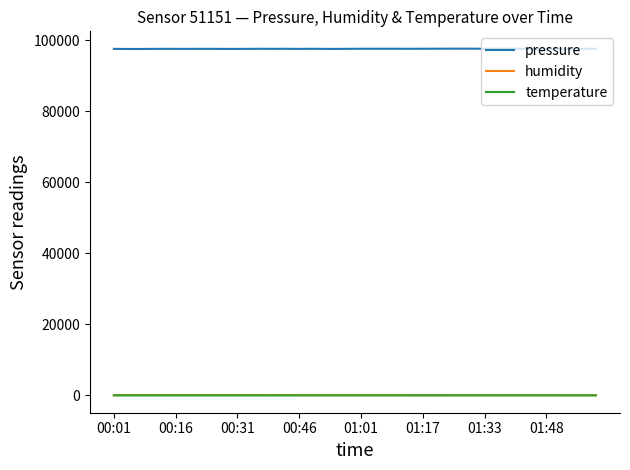

How many lines are shown in the chart?

3